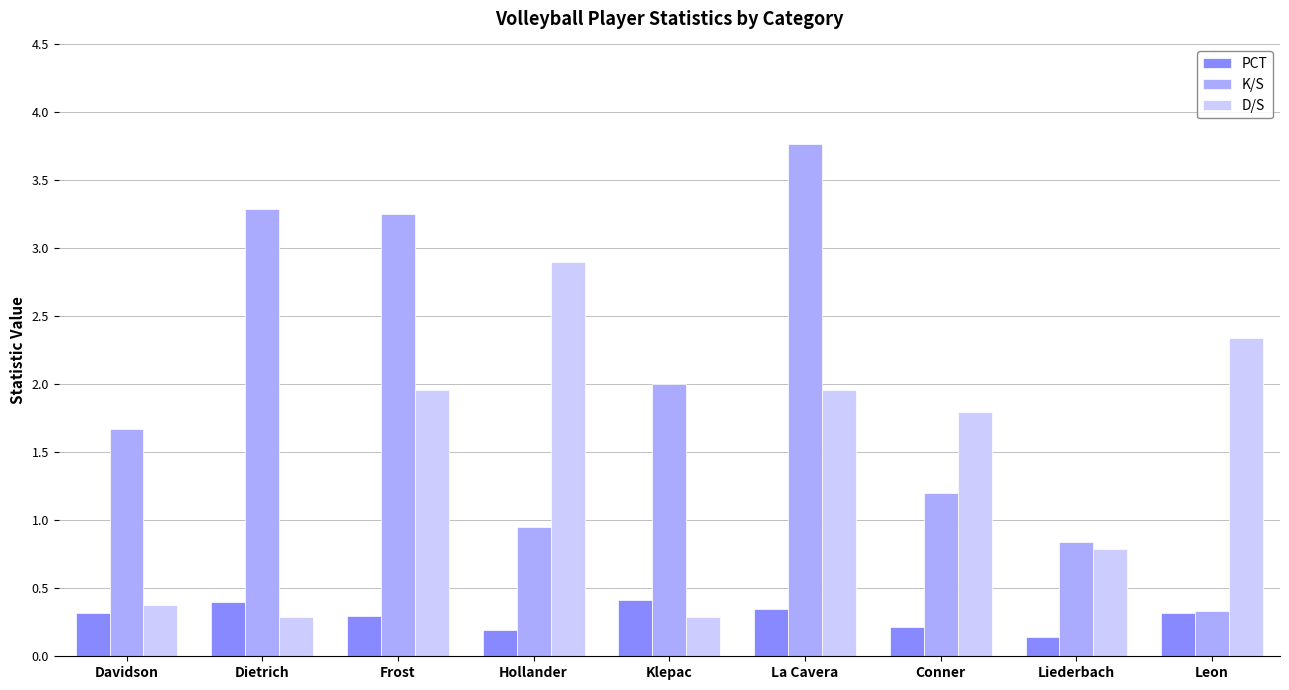

What is the lowest value of the PCT series?

0.1